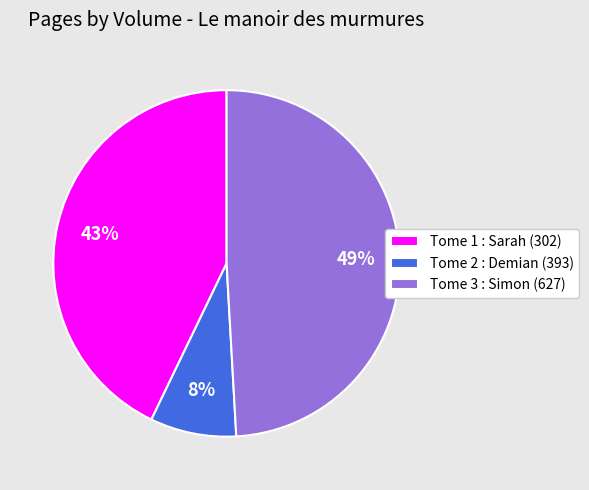

What is the largest slice in the pie chart?

Tome 3 : Simon (627)